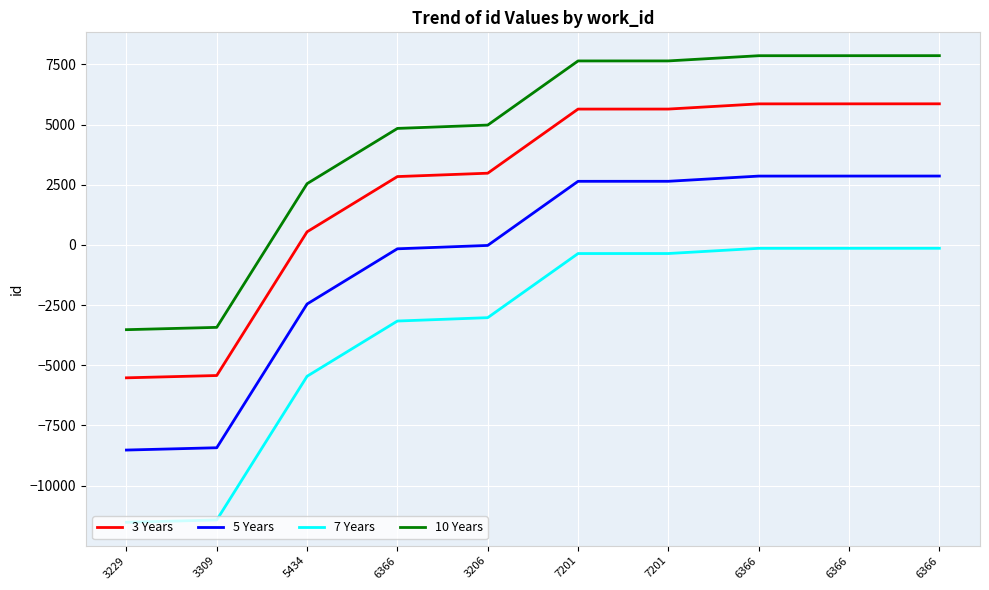

List the series in order of their peak value, lowest first.

7 Years, 5 Years, 3 Years, 10 Years